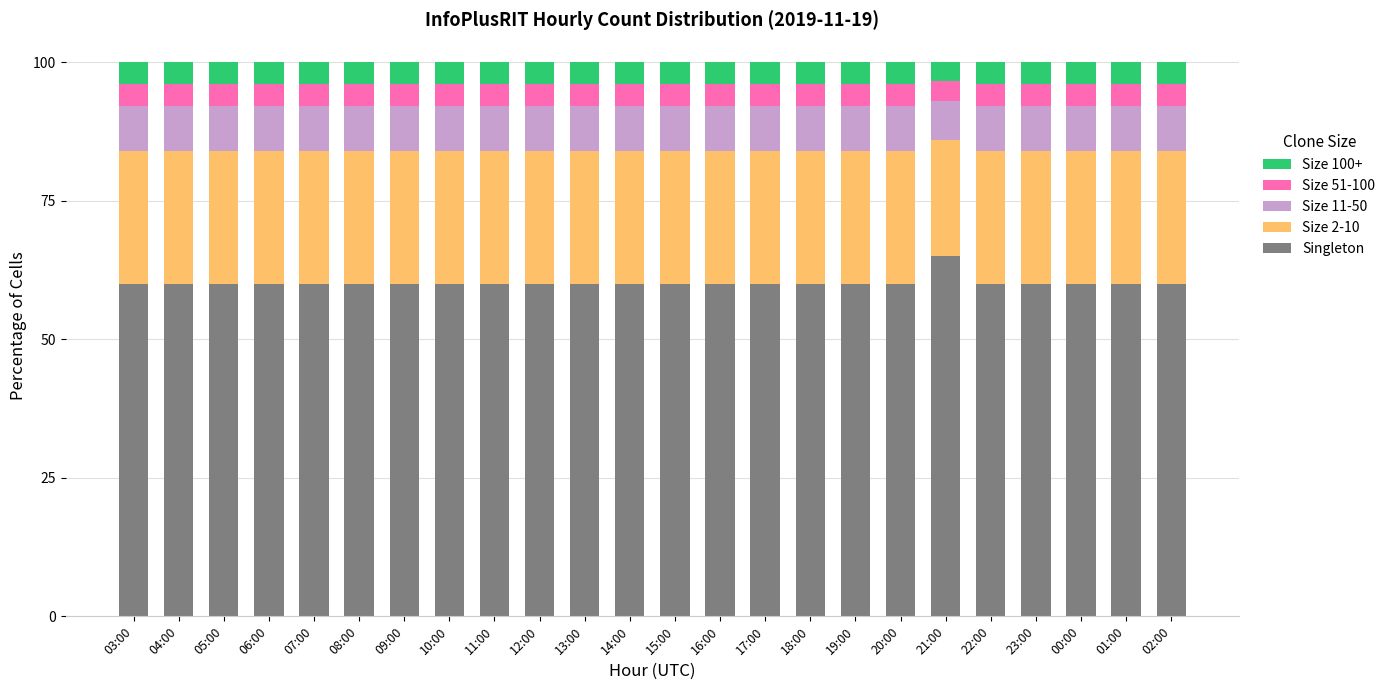

What is the average value of the Singleton series?

60.2